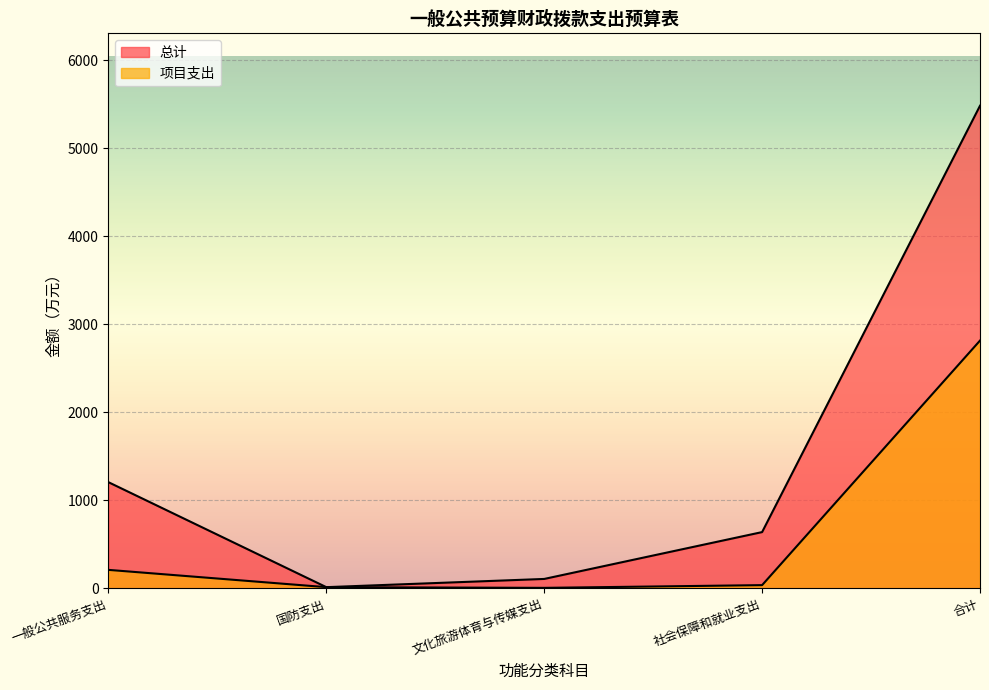

Reading right to left, transcribe all the data shown in this chart.

总计: 5485.4	640.7	108.4	15.0	1207.9
项目支出: 2816.7	38.0	7.0	15.0	211.4